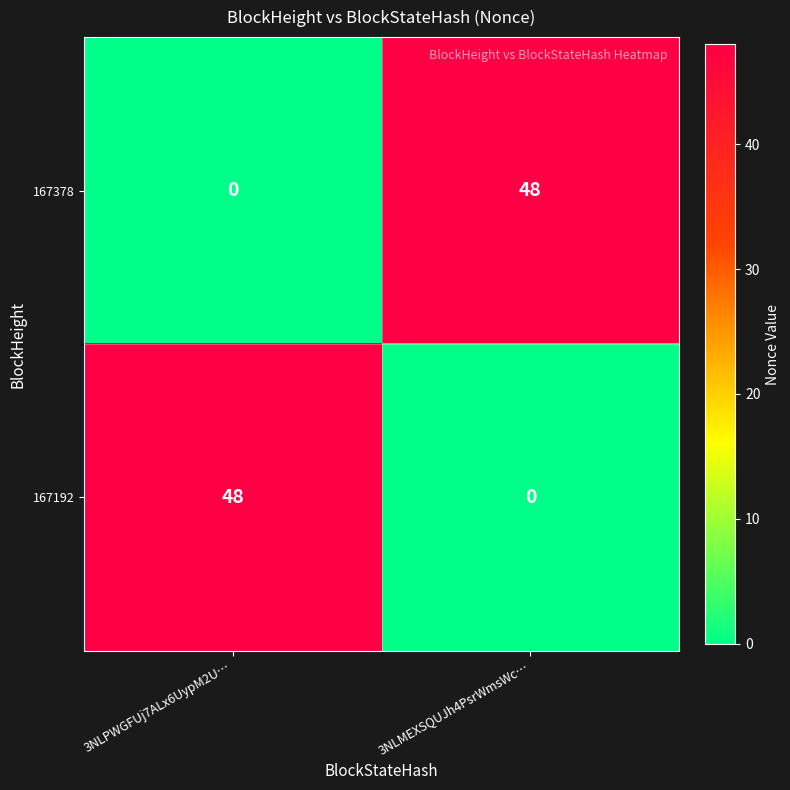

The 167378 series shows 31 at 3NLPWGFUj7ALx6UypM2U…. True or false?

False